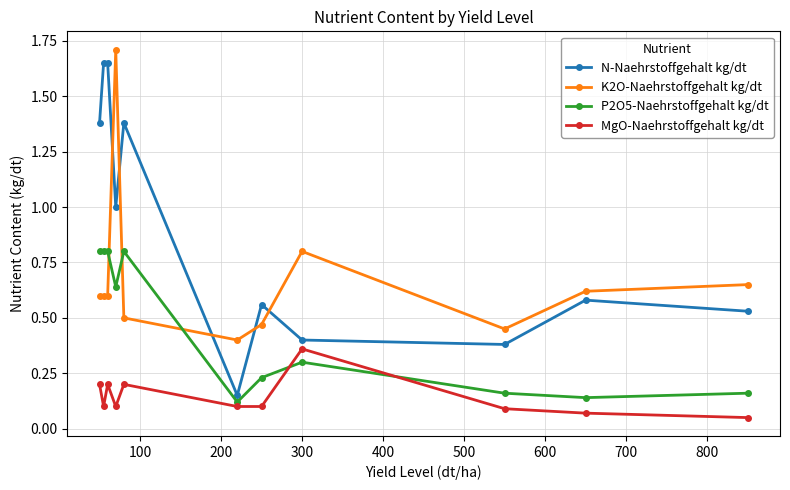

True or false: N-Naehrstoffgehalt kg/dt and MgO-Naehrstoffgehalt kg/dt intersect in this chart.

False